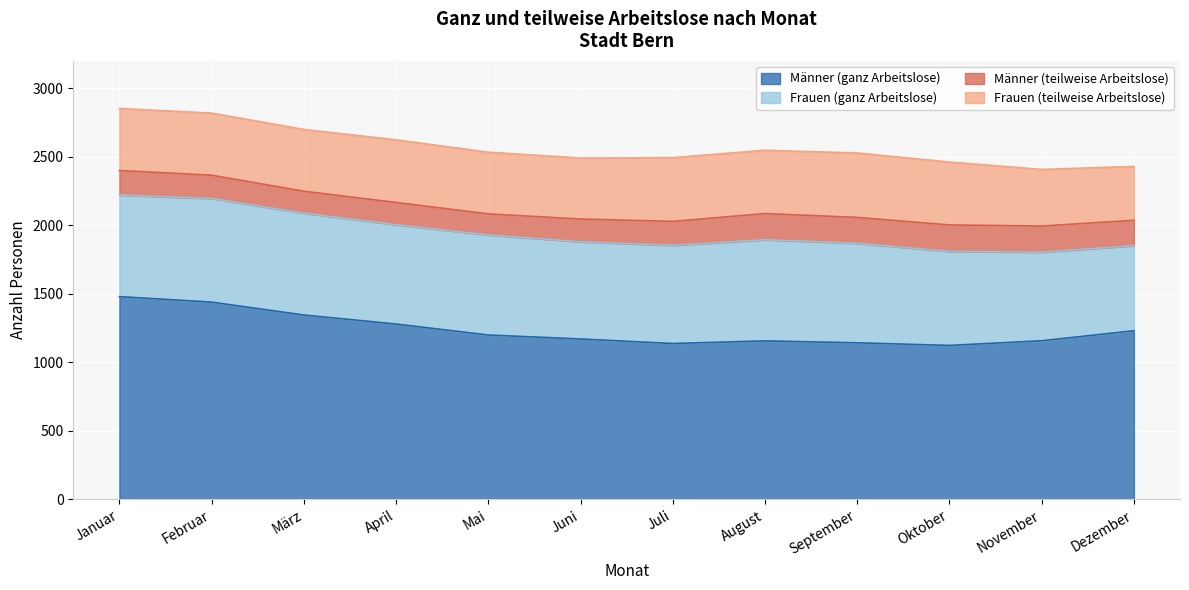

What is the average value of the Männer (teilweise Arbeitslose) series?

176